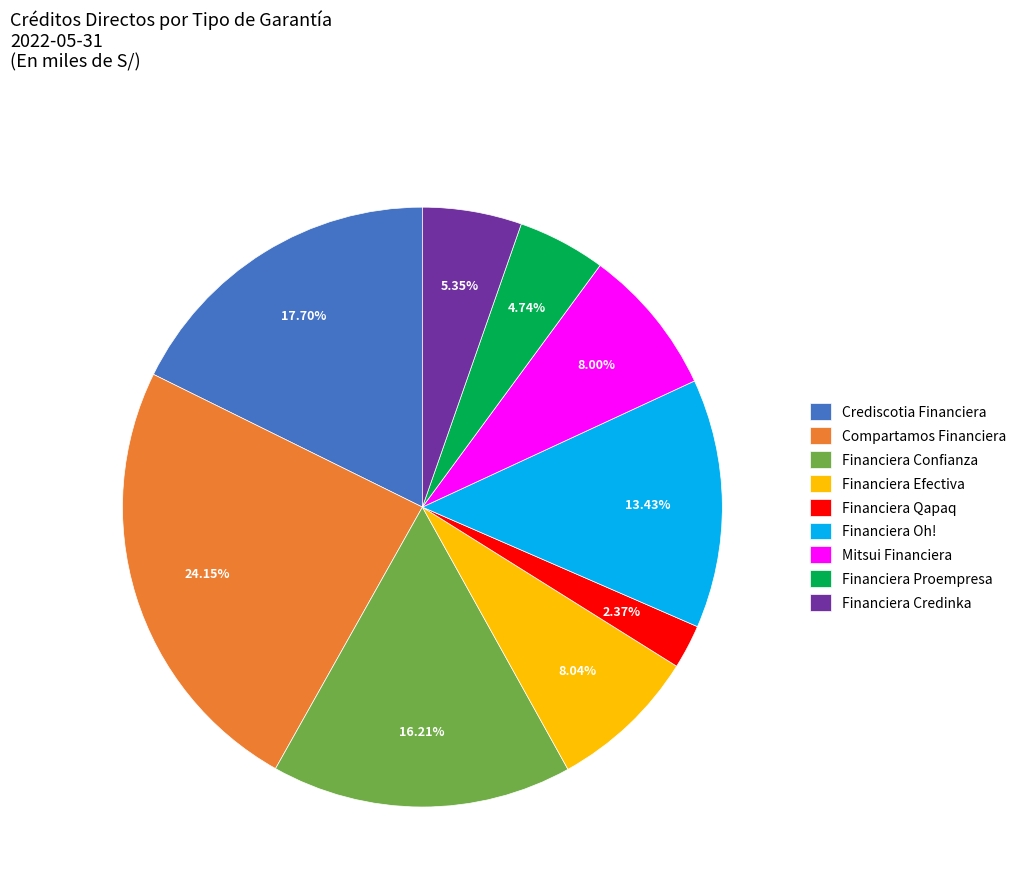

Which category has the biggest portion of the pie?

Compartamos Financiera